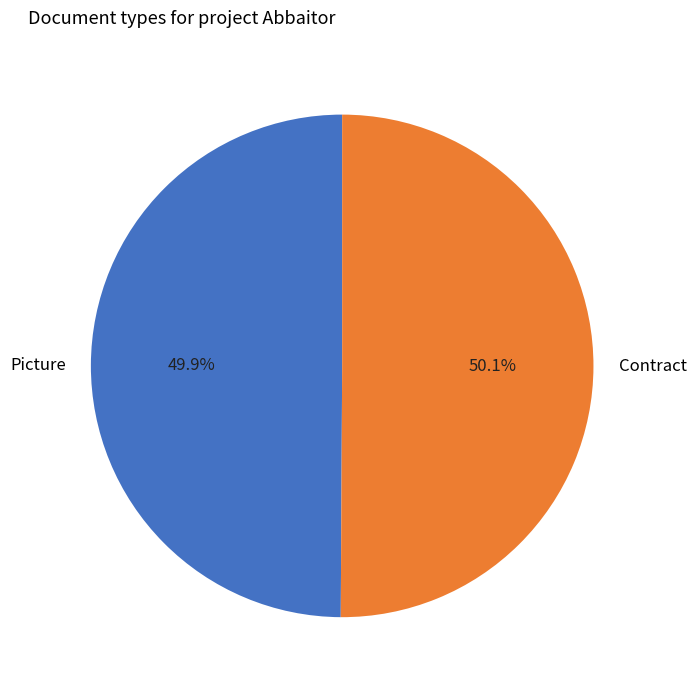

How much of the chart is everything except Contract?

49.9%